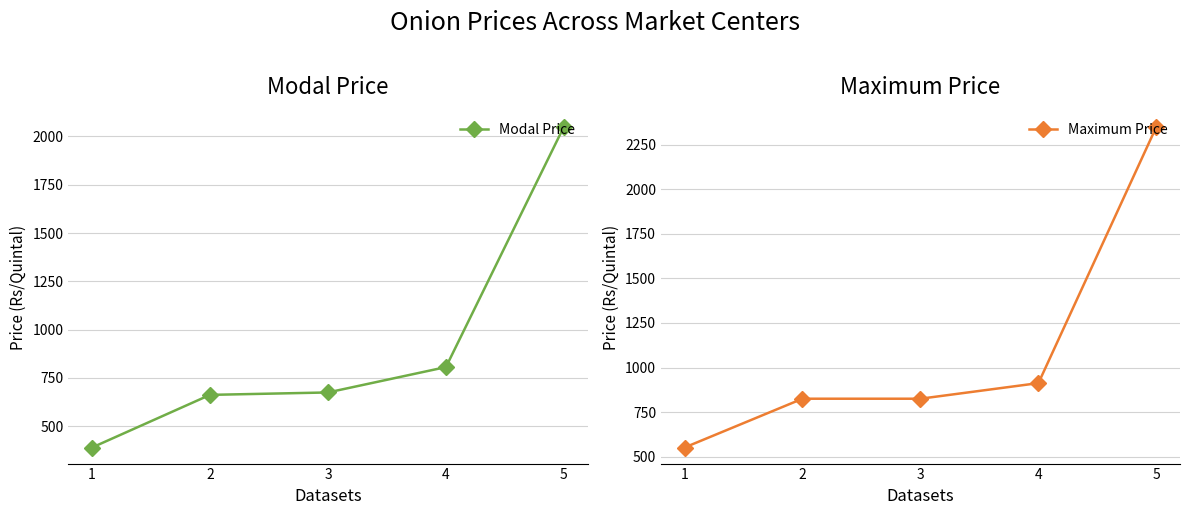

How many data points in Modal Price are above 675?

2